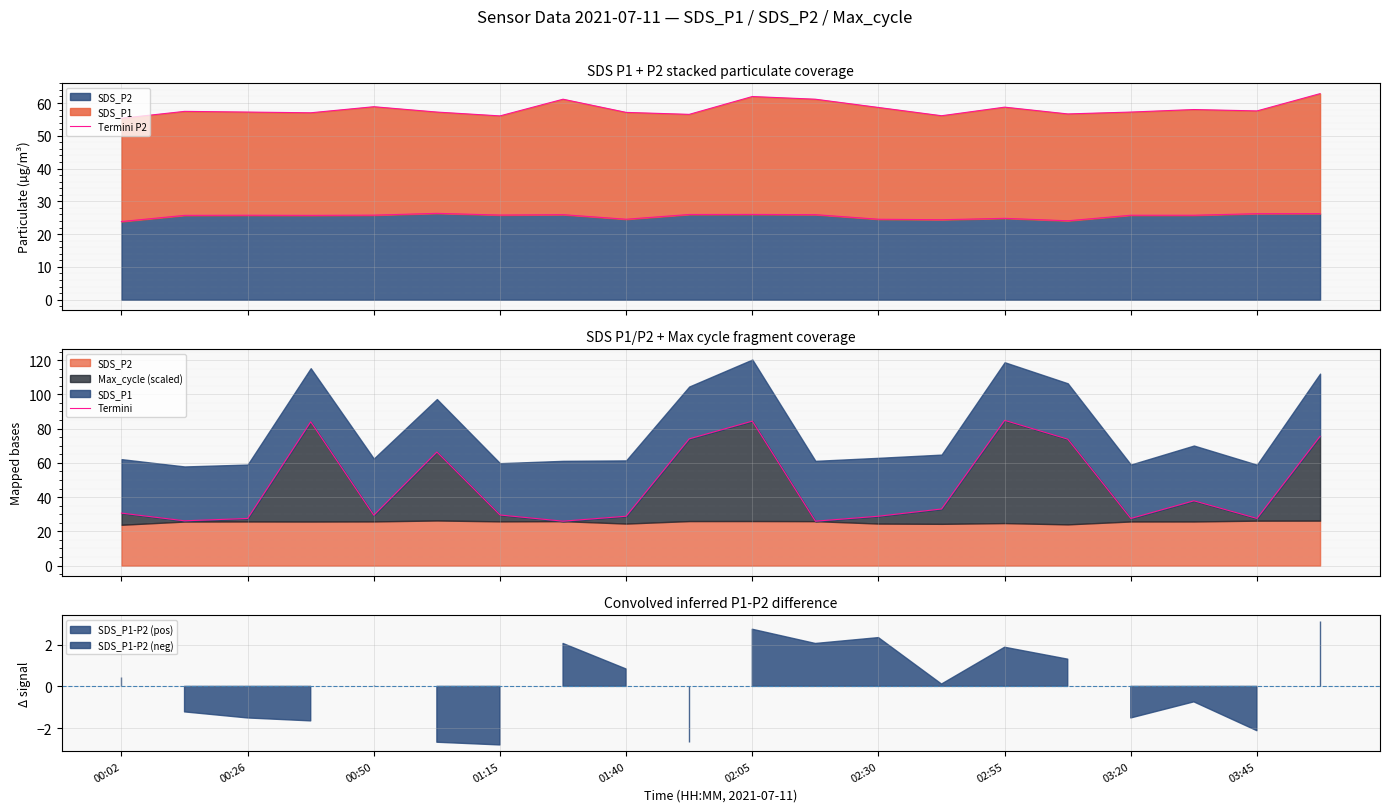

Where is Termini P2 nearest to the value 25?

02:55